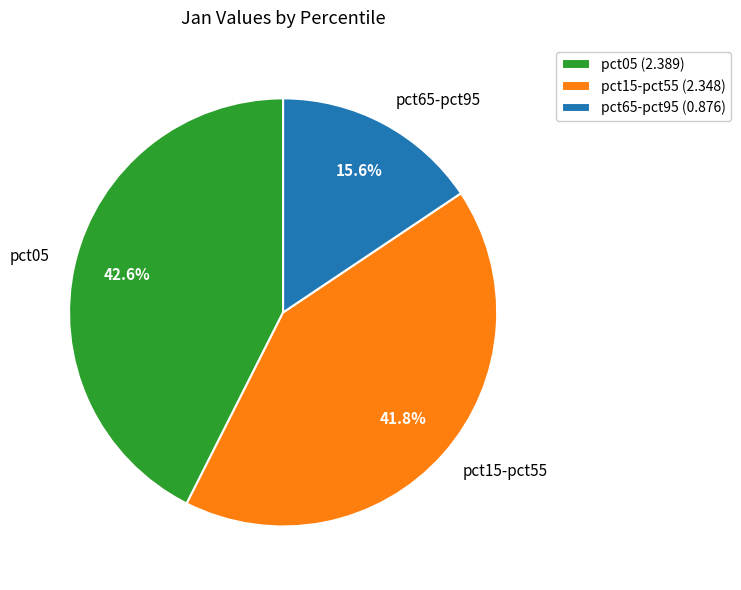

What percentage do pct15-pct55 and pct05 together represent?

84.4%